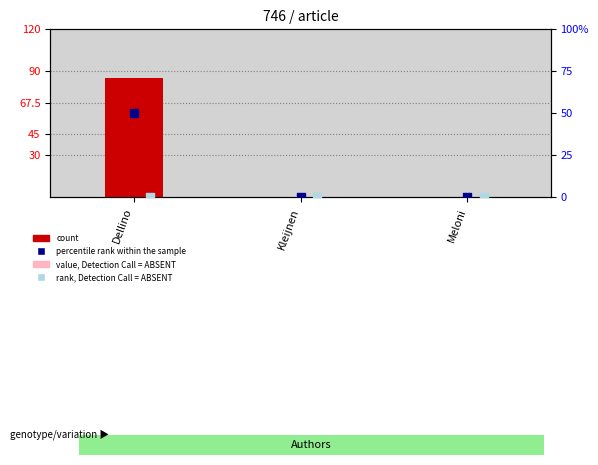

Which series reaches the maximum Y coordinate?

count